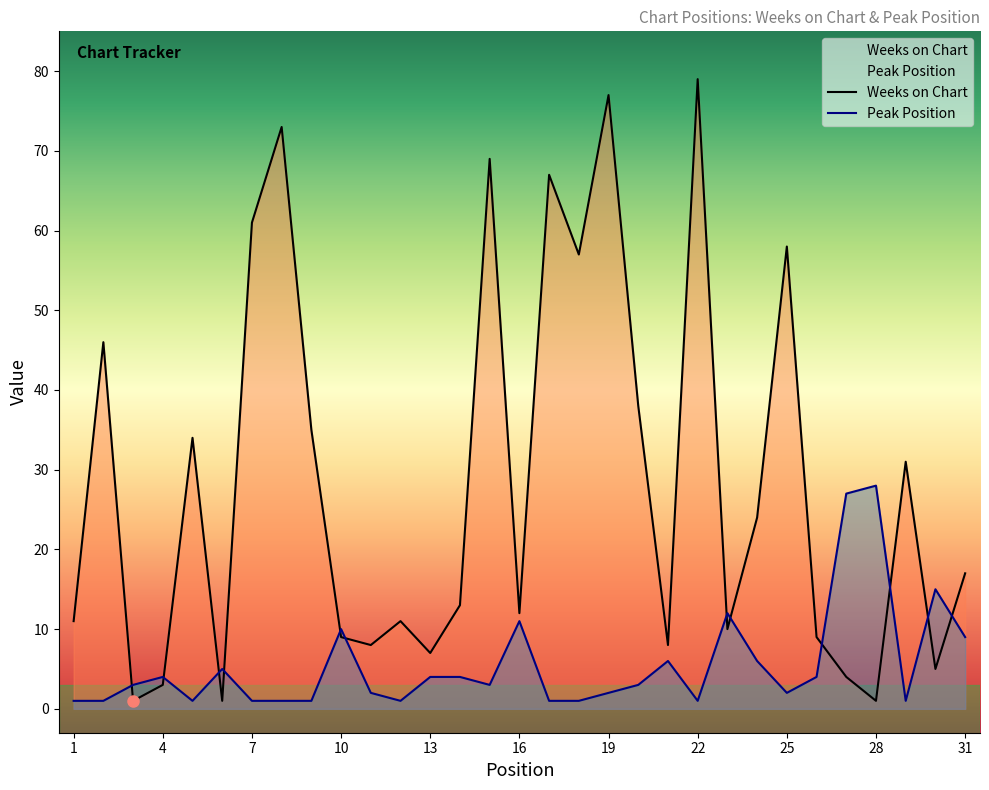

True or false: Weeks on Chart has a value of 10 at 23.

True